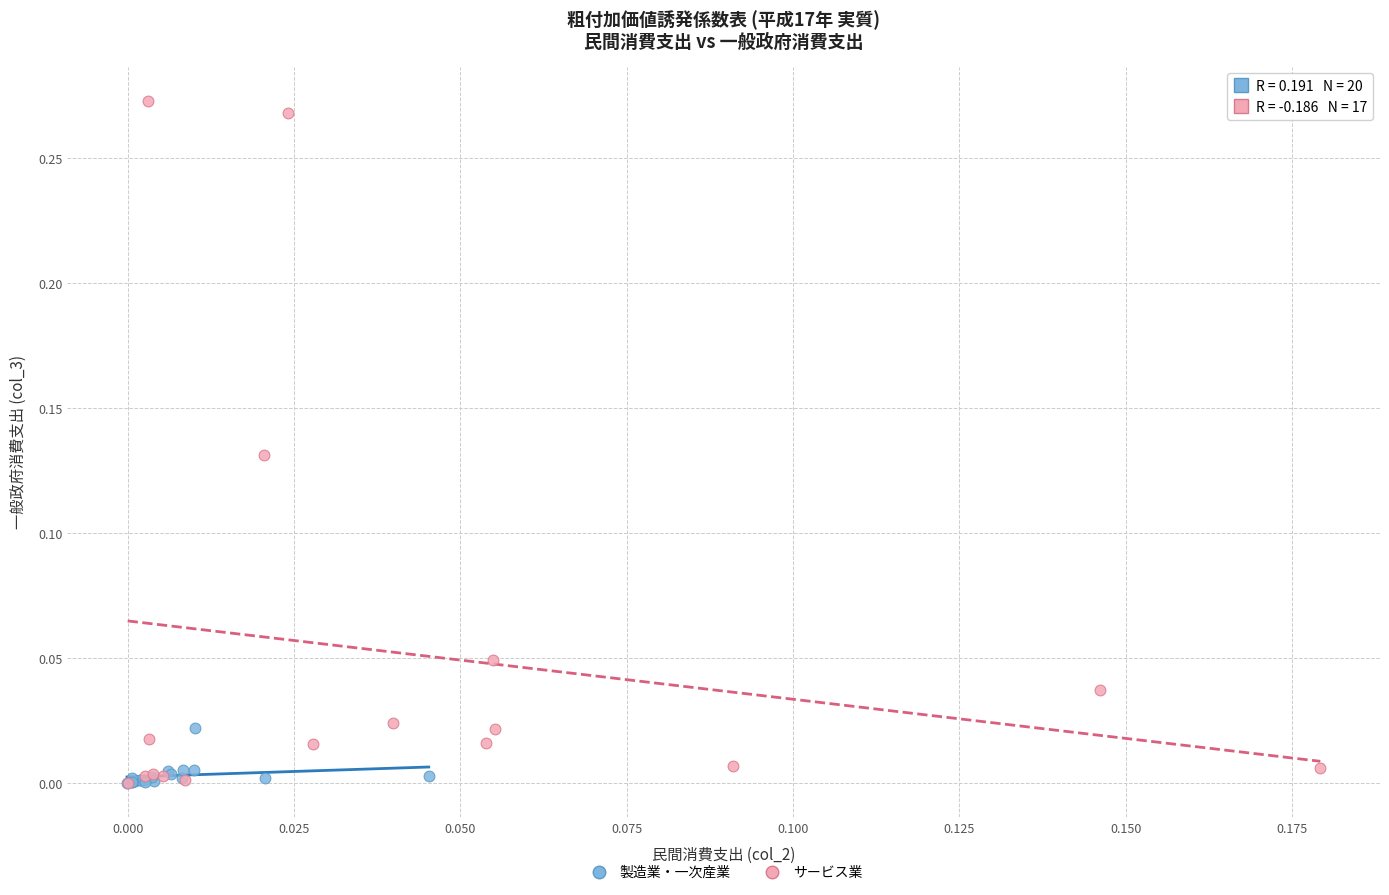

Which series has the widest spread of Y values?

サービス業